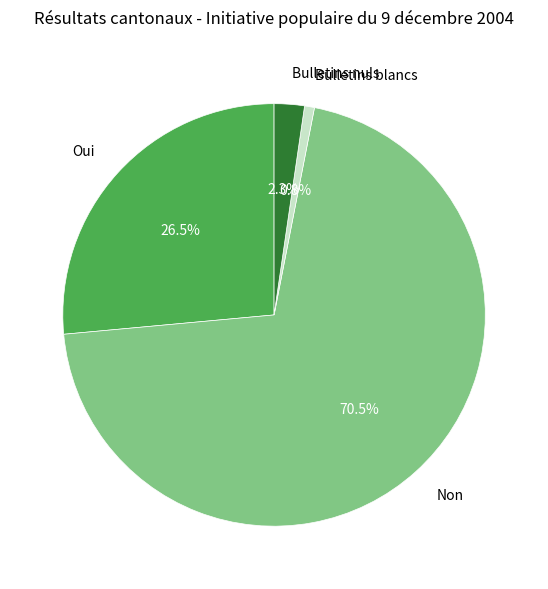

Combined, what portion of the pie is Bulletins blancs and Bulletins nuls?

3.1%